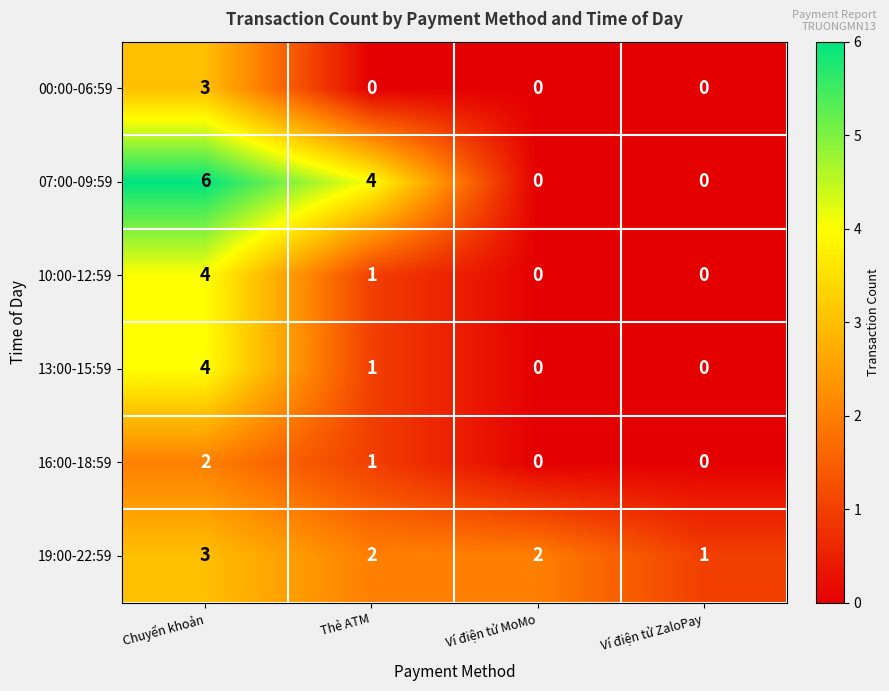

How many distinct data groups are displayed?

6